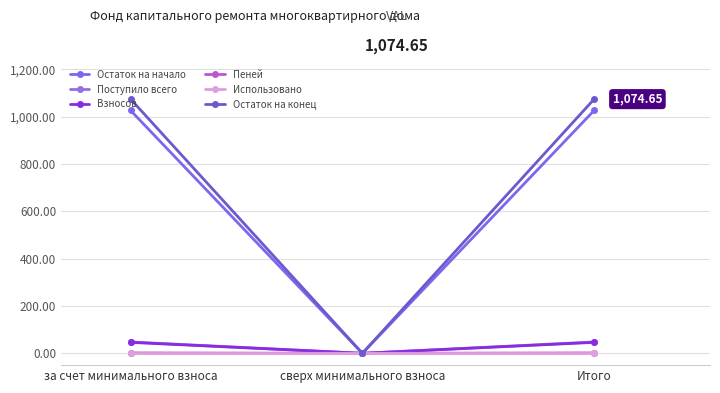

Reading left to right, transcribe all the data shown in this chart.

Остаток на начало: за счет минимального взноса=1026.7	сверх минимального взноса=0.0	Итого=1026.7
Поступило всего: за счет минимального взноса=47.9	сверх минимального взноса=0.0	Итого=47.9
Взносов: за счет минимального взноса=46.3	сверх минимального взноса=0.0	Итого=46.3
Пеней: за счет минимального взноса=1.6	сверх минимального взноса=0.0	Итого=1.6
Использовано: за счет минимального взноса=0.0	сверх минимального взноса=0.0	Итого=0.0
Остаток на конец: за счет минимального взноса=1074.7	сверх минимального взноса=0.0	Итого=1074.7